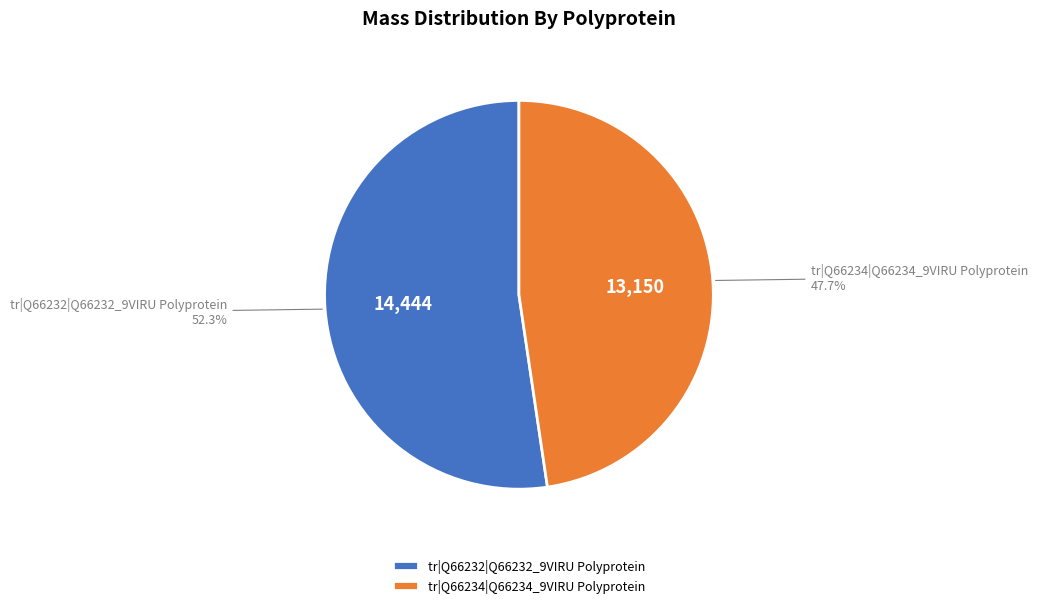

What is the smallest slice in the pie chart?

tr|Q66234|Q66234_9VIRU Polyprotein